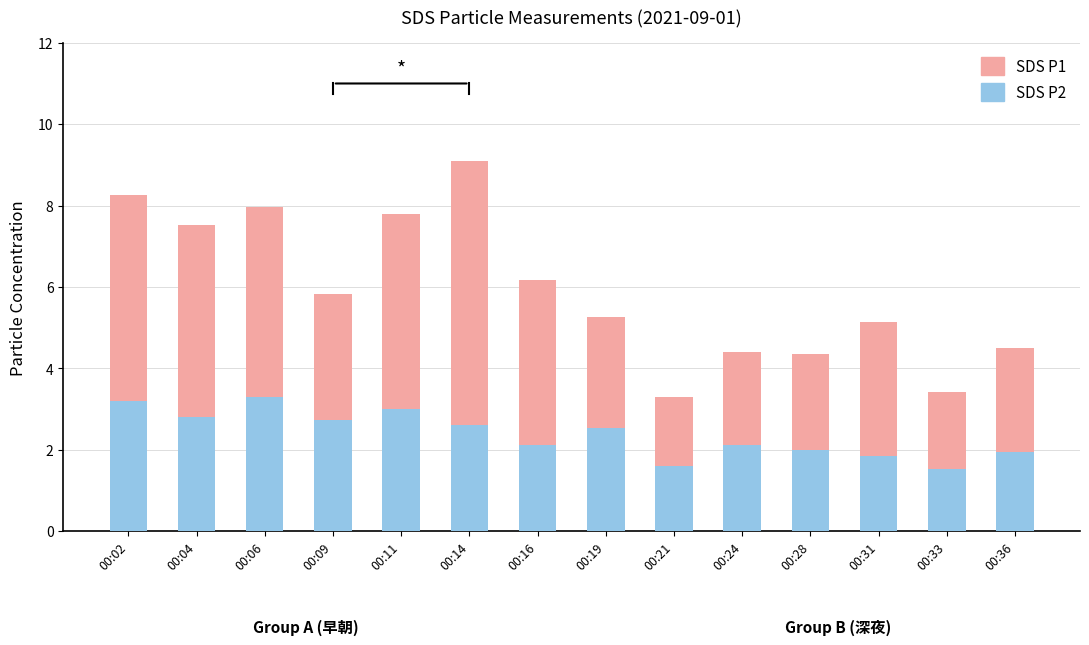

At which category is the sum across all series the highest?

00:14